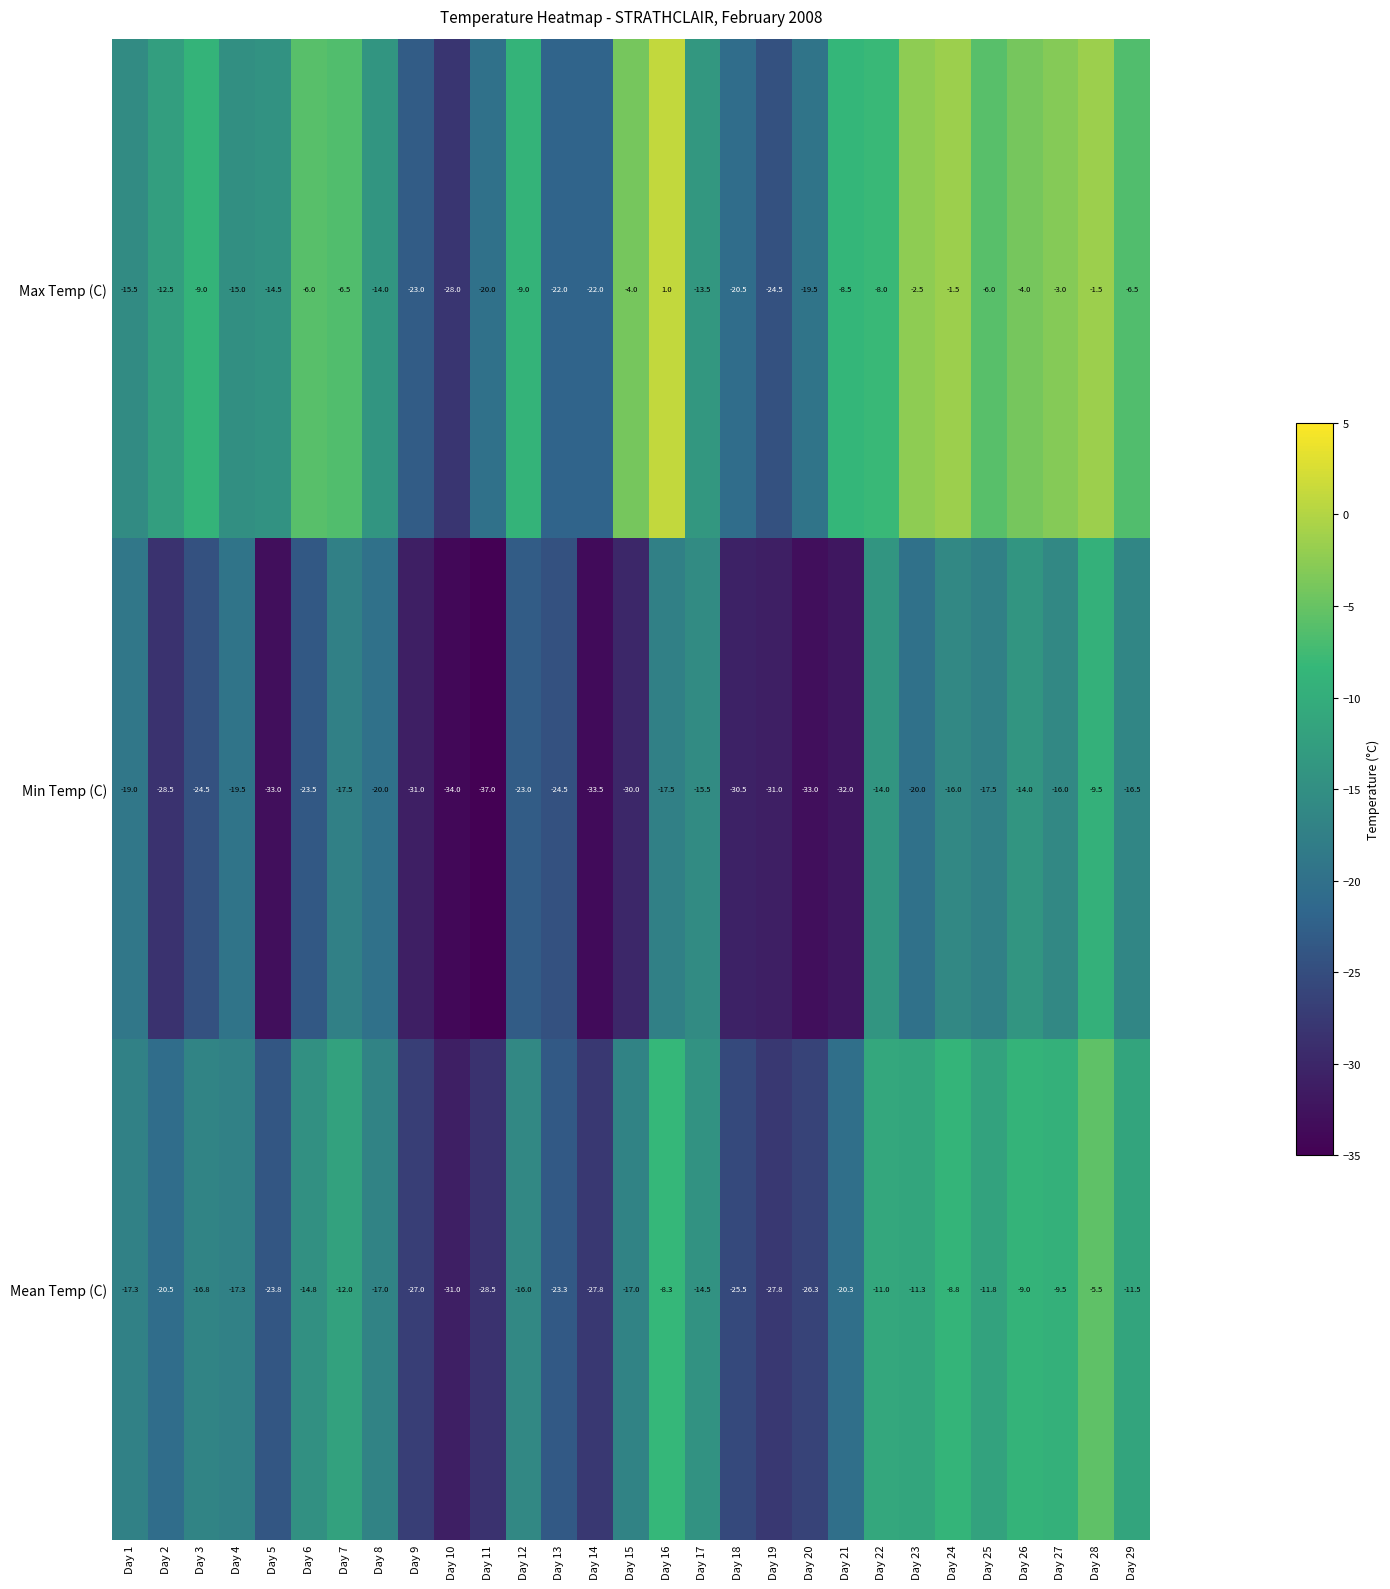

How many data points does each series have?

29